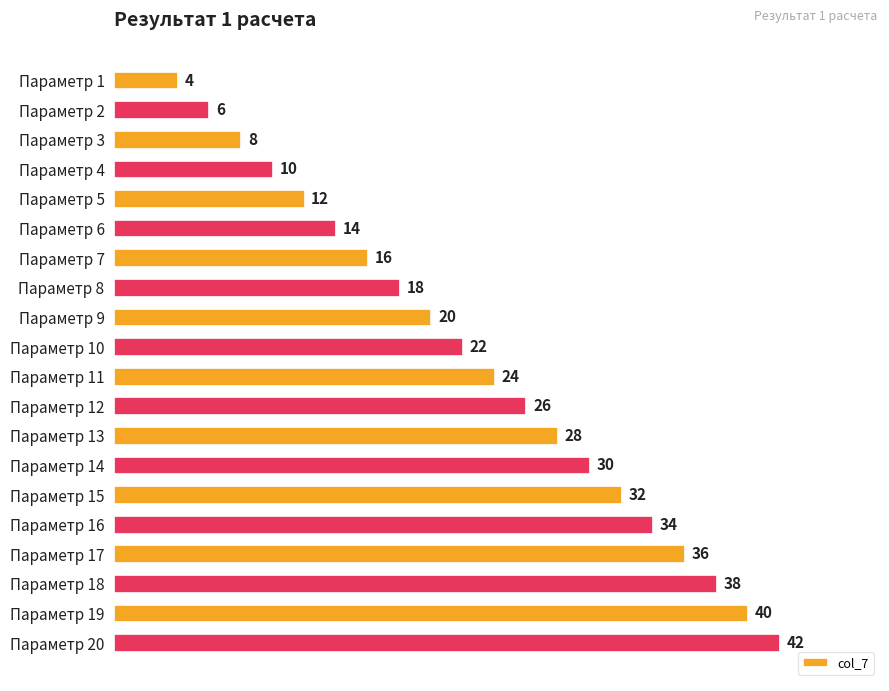

Does the chart contain any negative values?

No